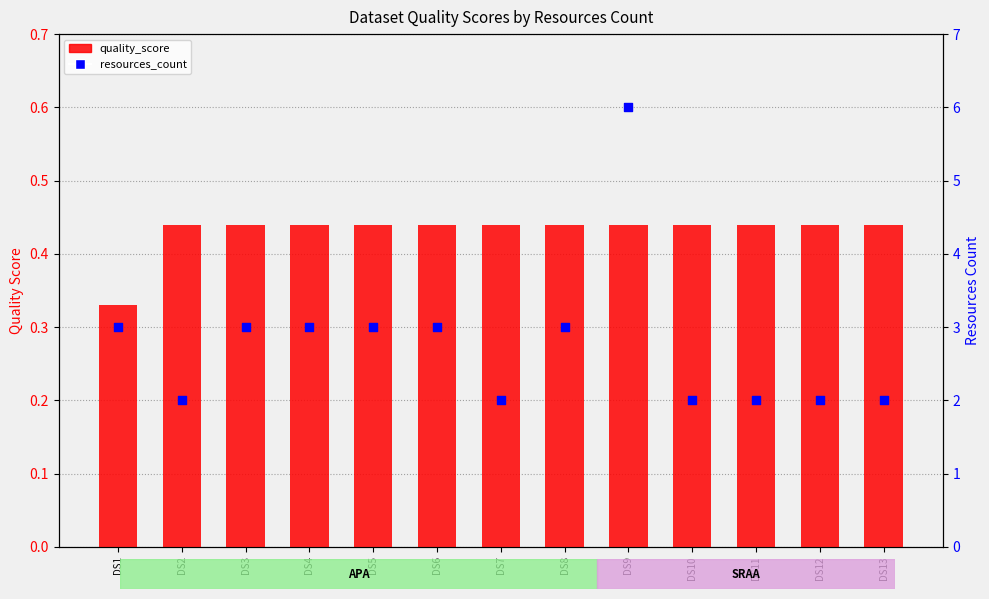

Is the value of resources_count at DS4 greater than the value of quality_score at DS1?

Yes